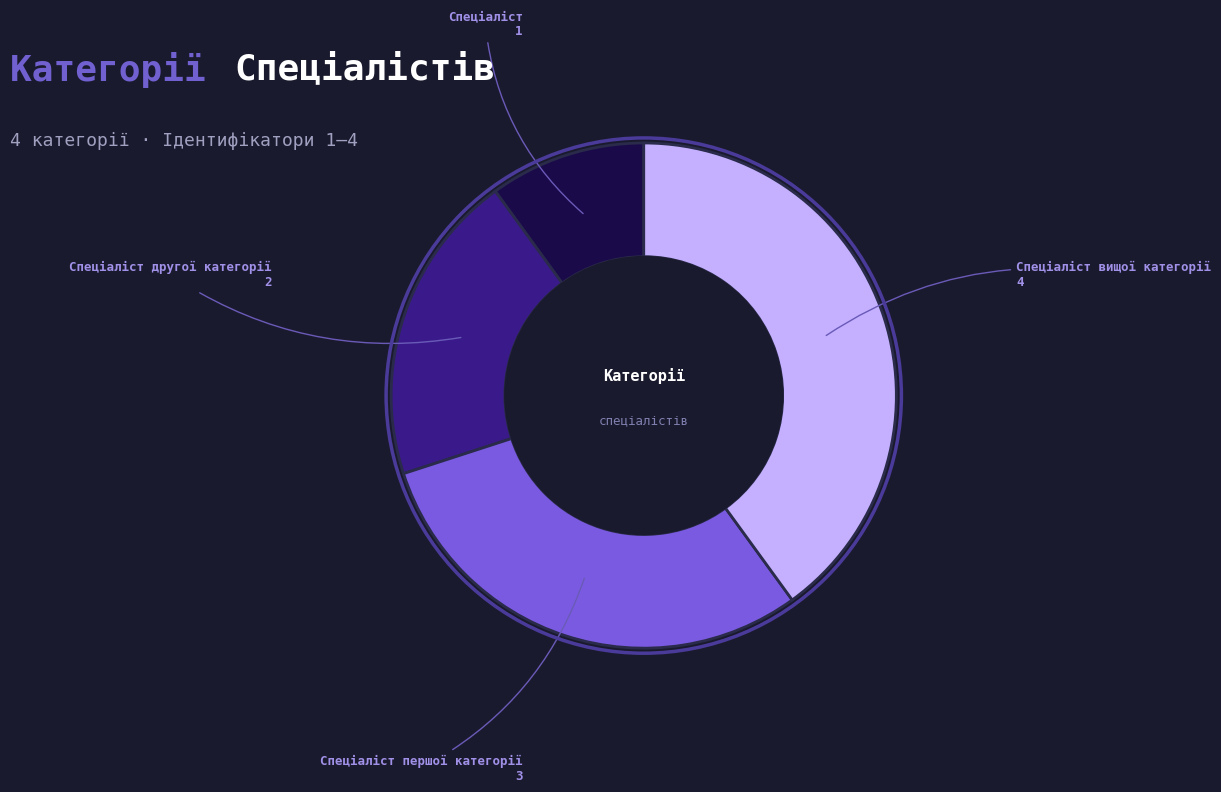

Rank the categories by value from lowest to highest.

Спеціаліст, Спеціаліст другої категорії, Спеціаліст першої категорії, Спеціаліст вищої категорії